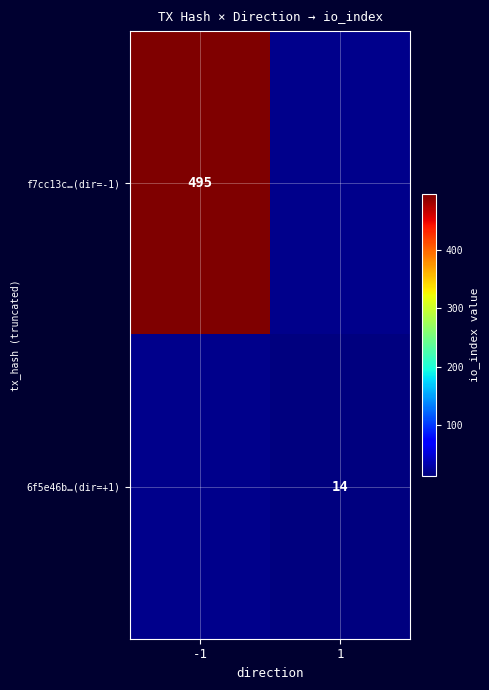

Is the value of 6f5e46b…(dir=+1) at 1 greater than the value of f7cc13c…(dir=-1) at -1?

No